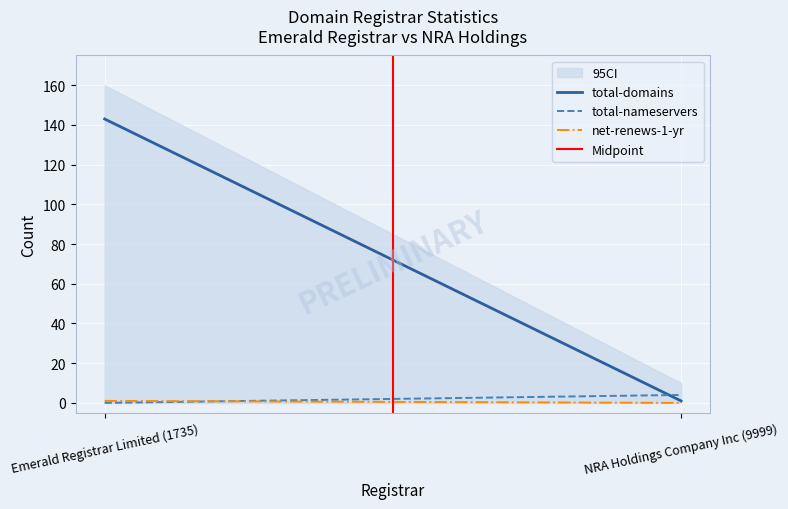

Reading right to left, transcribe all the data shown in this chart.

NRA Holdings Company Inc (9999)=10	Emerald Registrar Limited (1735)=160